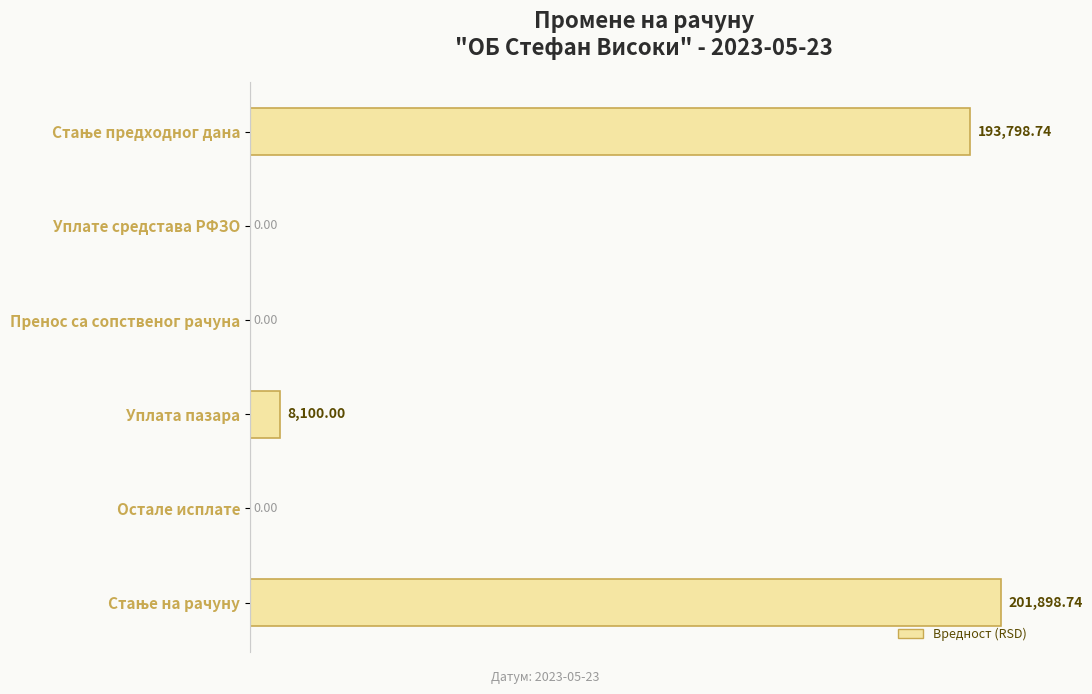

What is the change in value from Уплата пазара to Остале исплате?

-8100.0